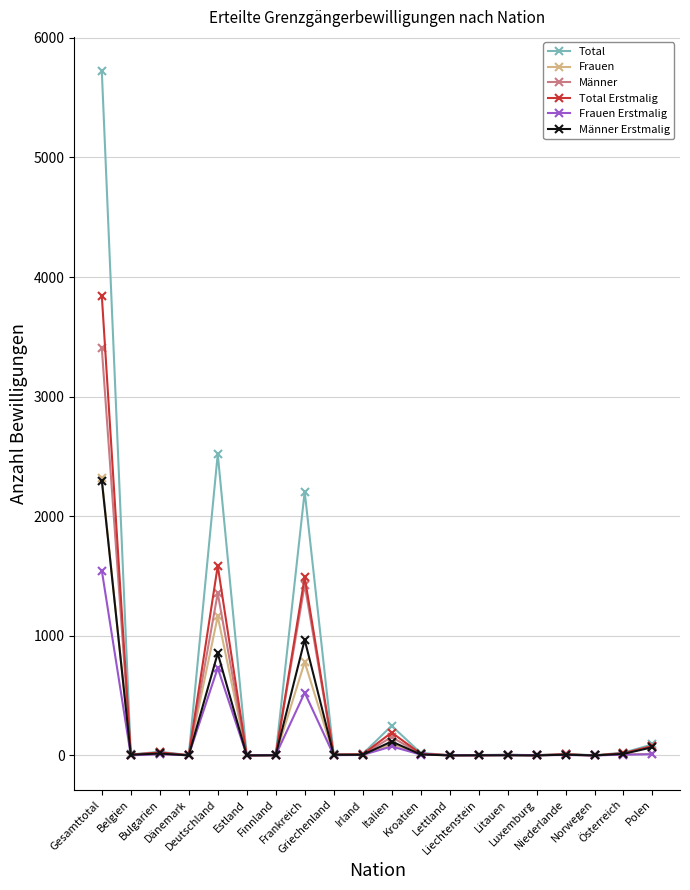

Which series has the largest range (max minus min)?

Total